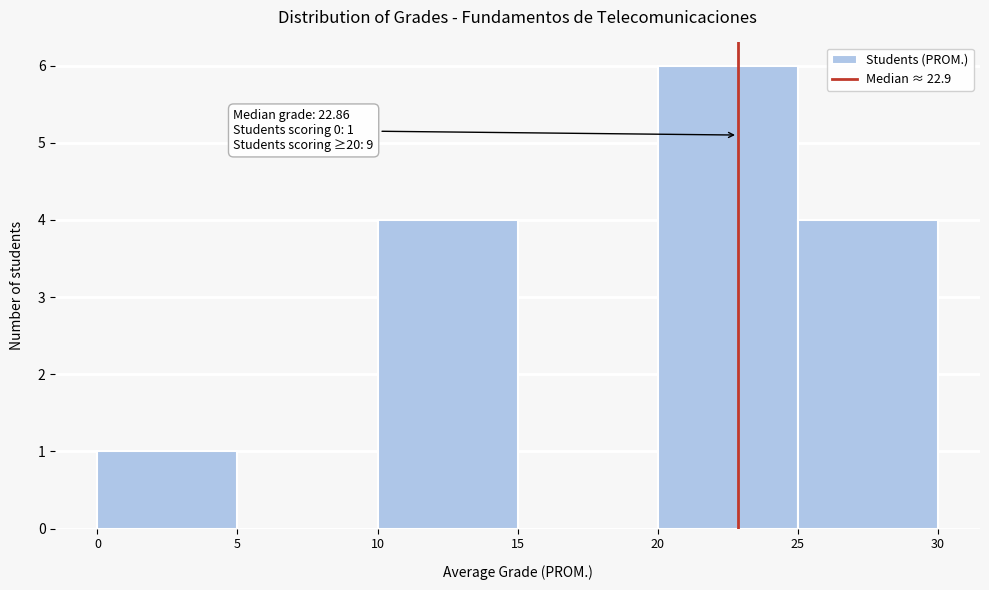

Which range on the x-axis has the tallest bar?

20 to 25